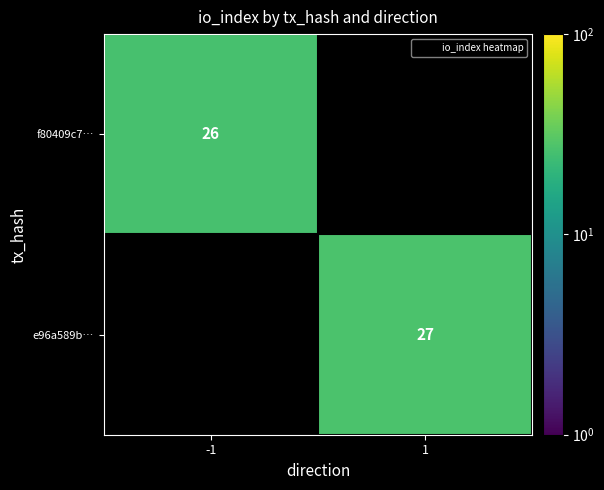

Rank the series by their average value, from lowest to highest.

f80409c7…, e96a589b…